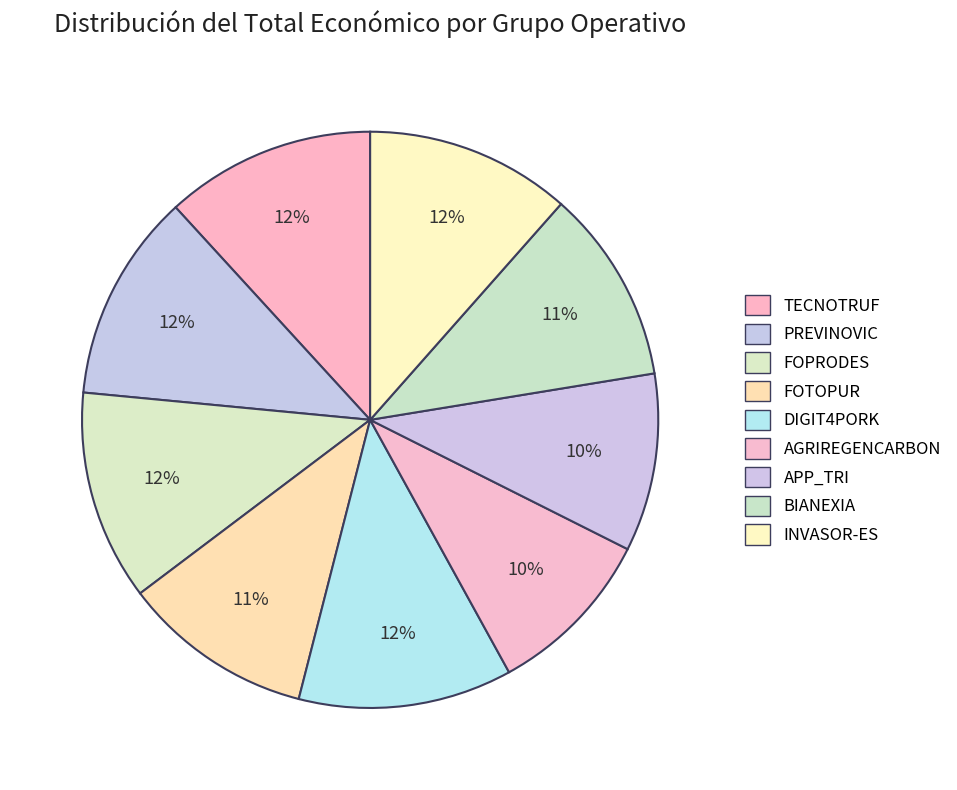

To the nearest percent, what portion does DIGIT4PORK represent?

12%